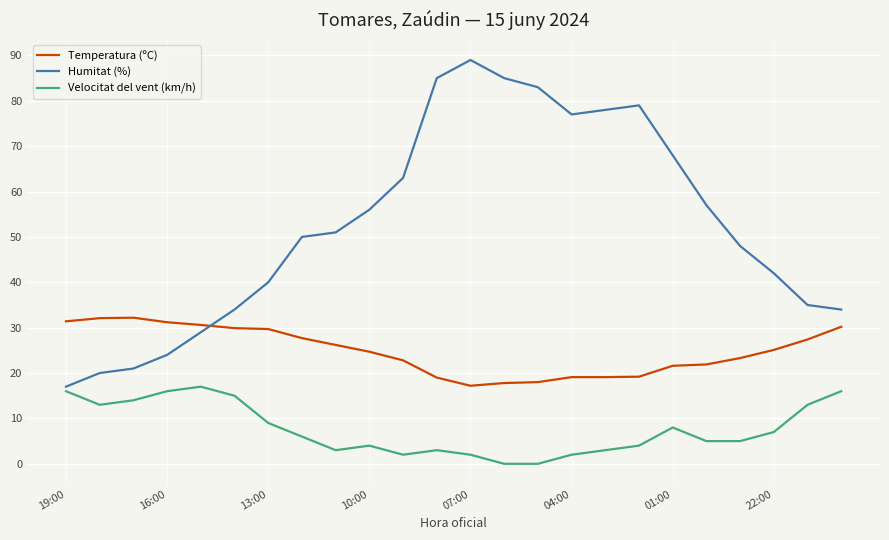

What is the greatest value displayed?

89.0